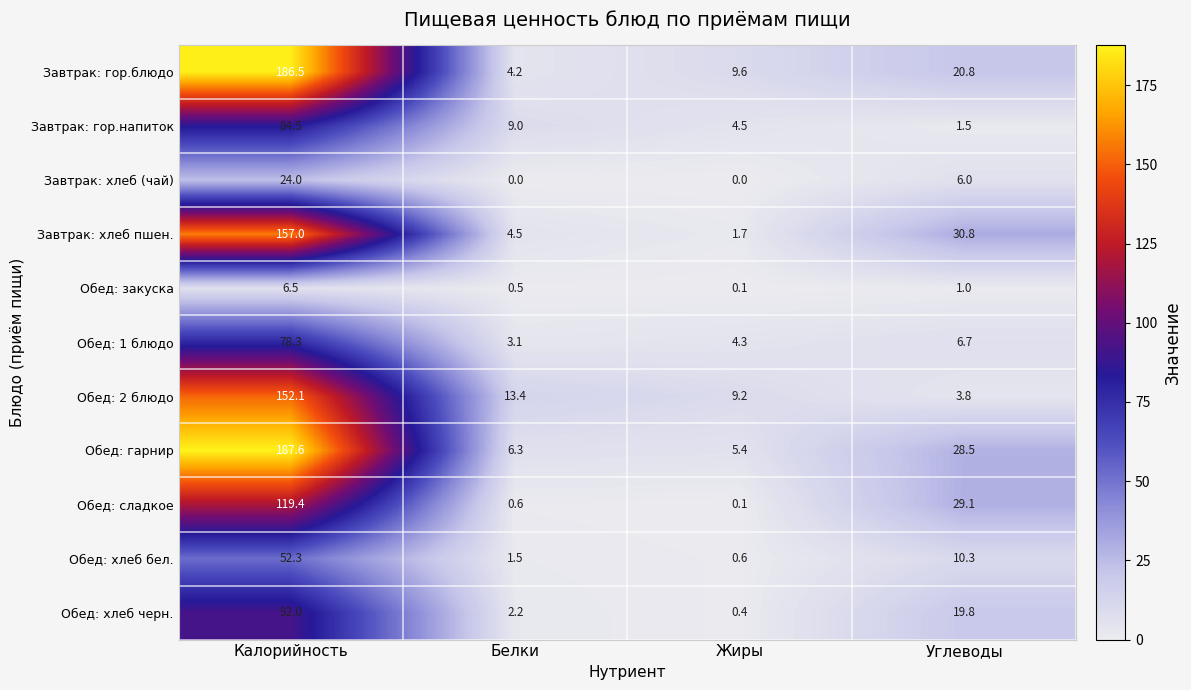

What is the maximum value shown in the chart?

187.6